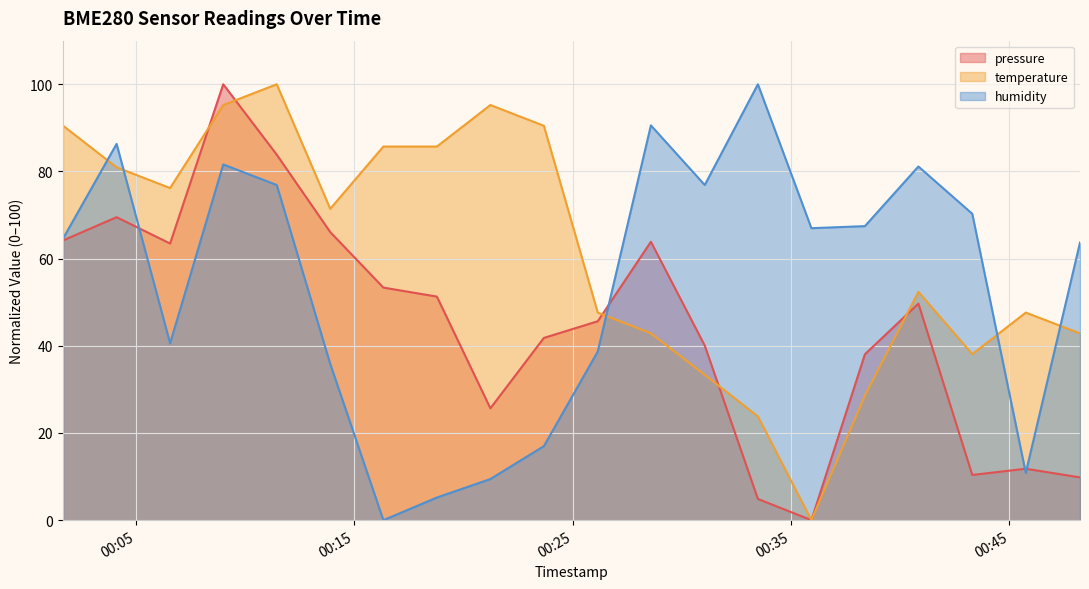

Reading left to right, extract all data points from this chart.

pressure: 64.2	69.5	63.5	100.0	83.8	66.1	53.4	51.3	25.7	41.8	45.6	63.9	40.1	4.9	0.0	38.1	49.7	10.4	11.8	9.8
temperature: 90.5	81.0	76.2	95.2	100.0	71.4	85.7	85.7	95.2	90.5	47.6	42.9	33.3	23.8	0.0	28.6	52.4	38.1	47.6	42.9
humidity: 64.6	86.3	40.6	81.6	76.9	35.8	0.0	5.2	9.4	17.0	38.7	90.6	76.9	100.0	67.0	67.5	81.1	70.3	10.8	63.7